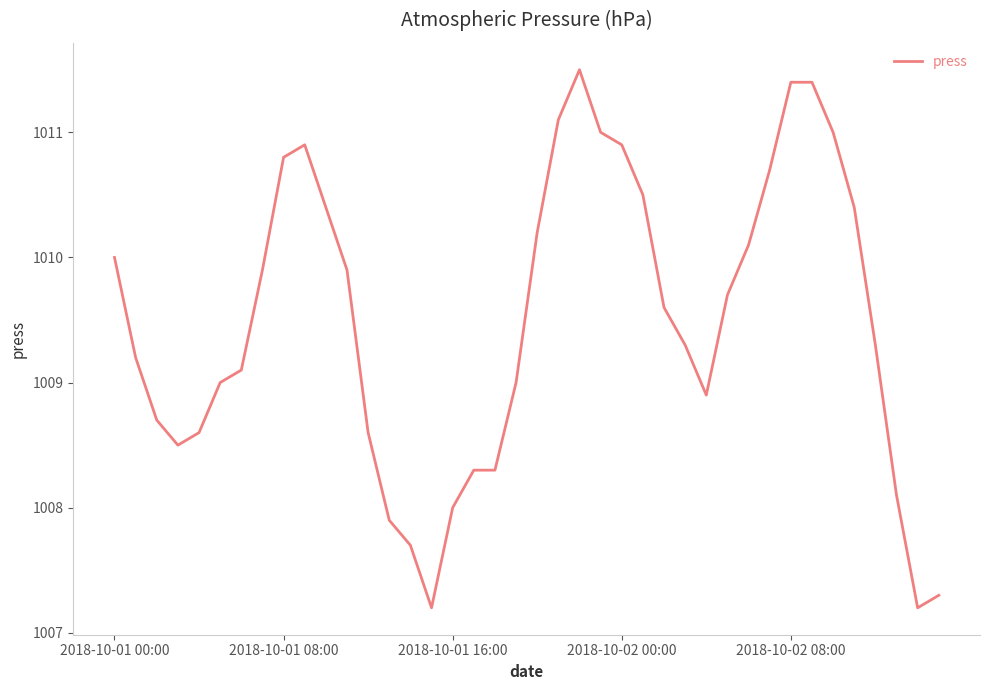

What is the minimum value shown in the chart?

1007.2